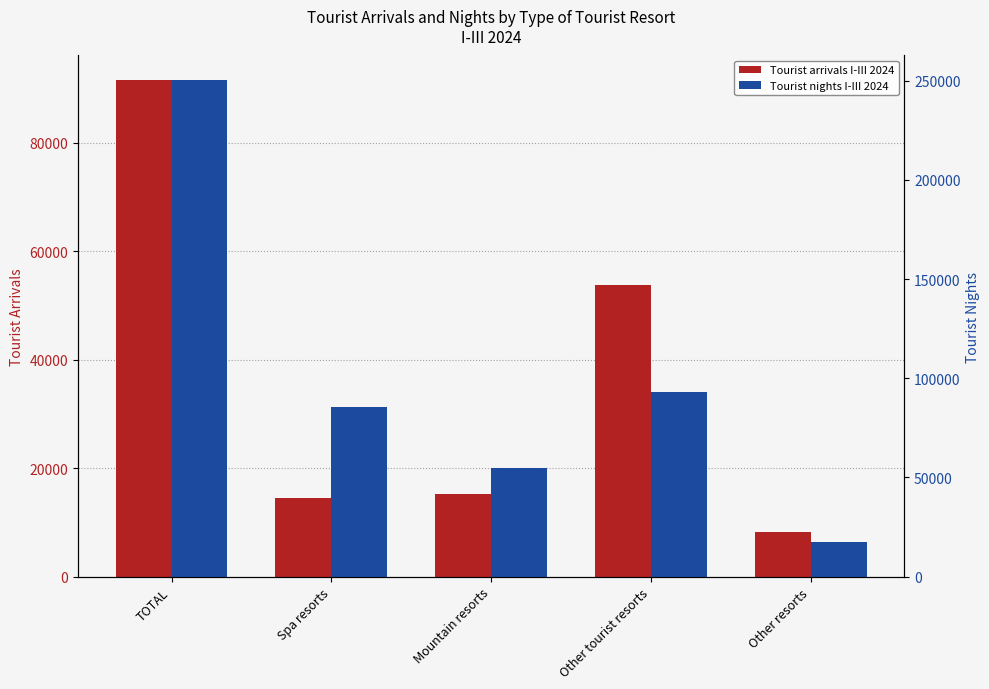

How many bars are there in total?

10